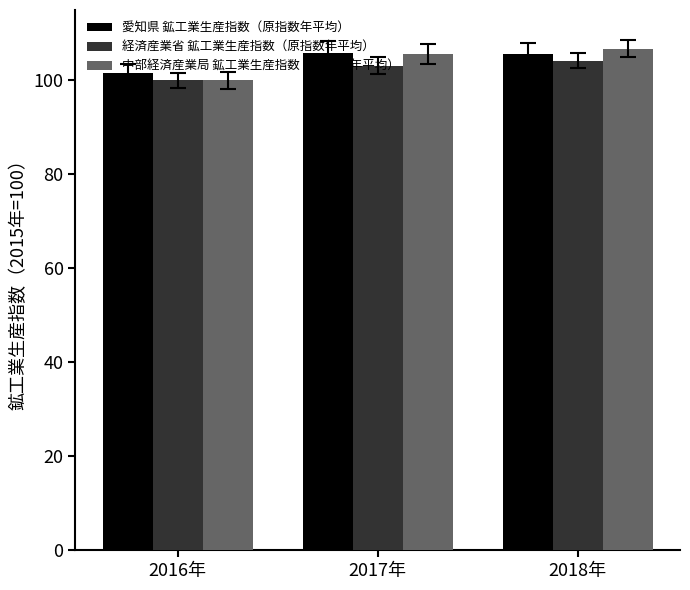

How many 愛知県 鉱工業生産指数（原指数年平均） values are between 101 and 105?

1